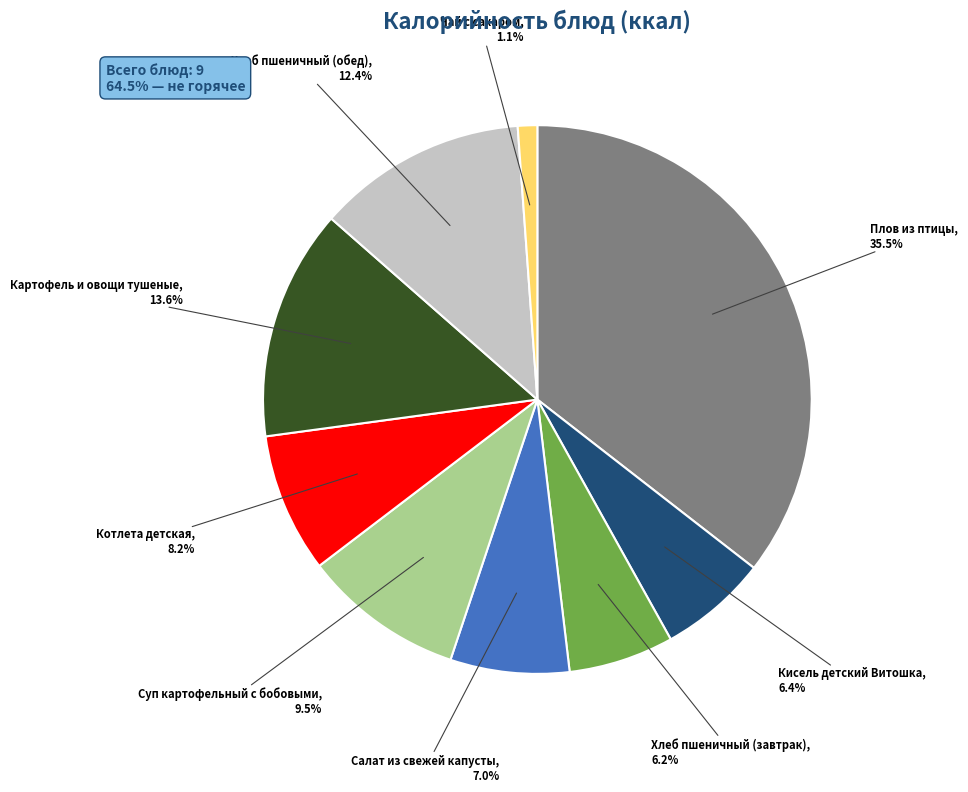

Is there a majority slice in this chart?

No